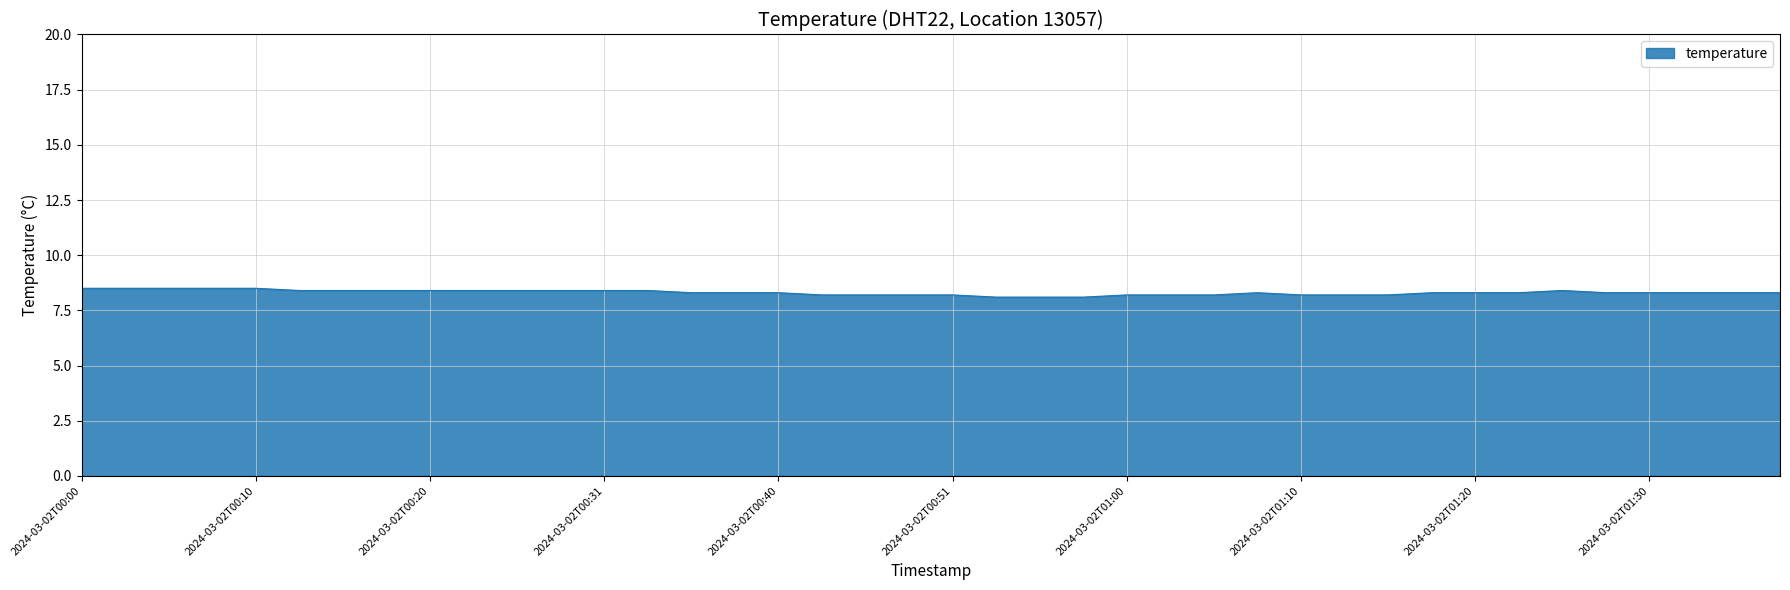

What is the difference between the maximum and minimum values?

0.4